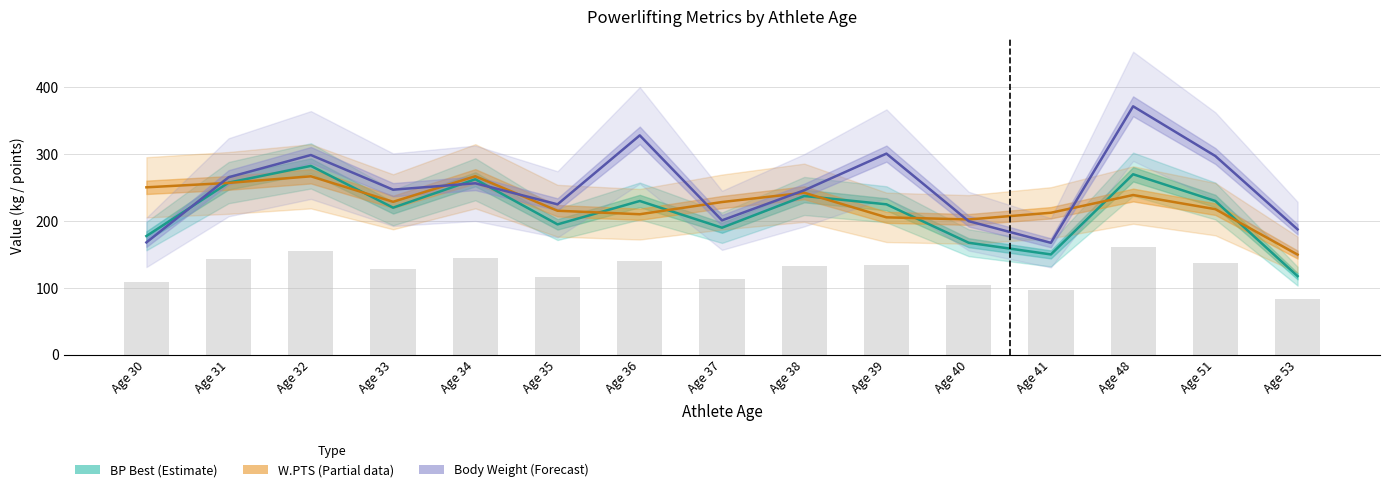

At which category is the sum across all series the highest?

Age 48